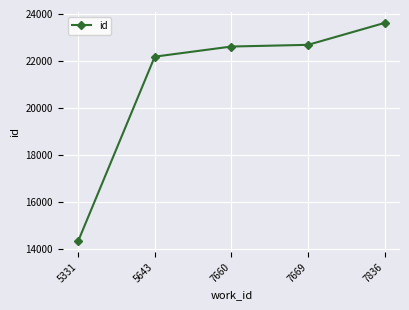

What is the sum of the values at 7660 and 5643?

44795